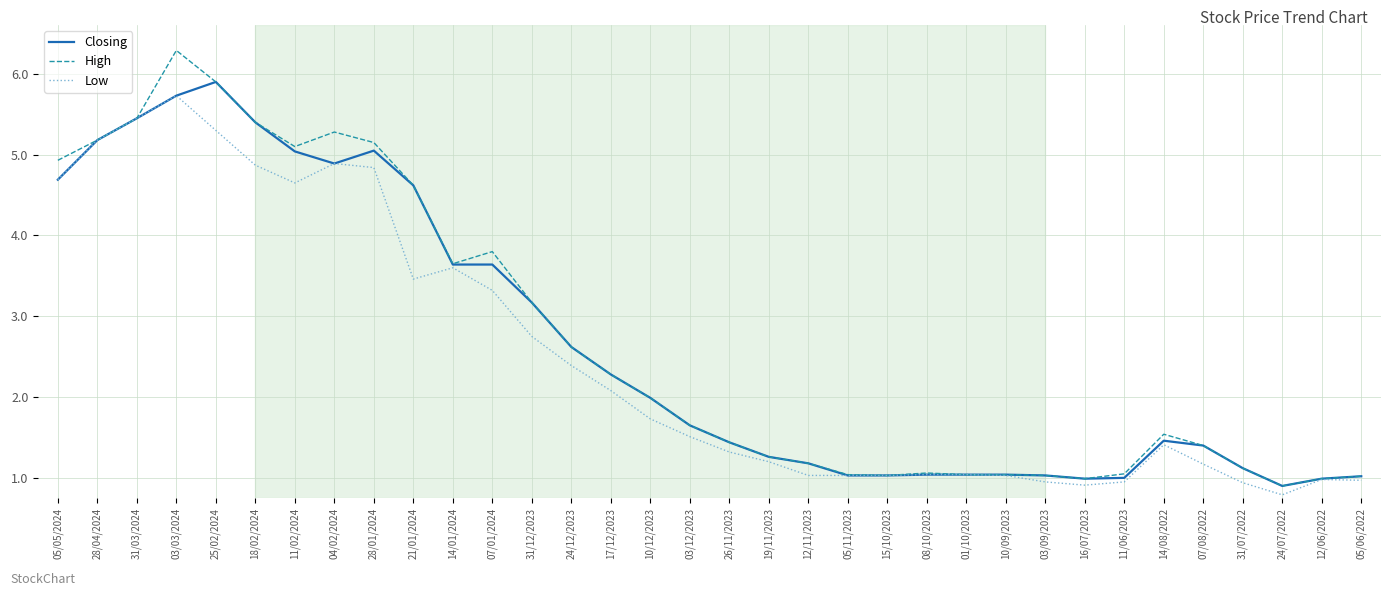

At which category is the sum across all series the highest?

03/03/2024